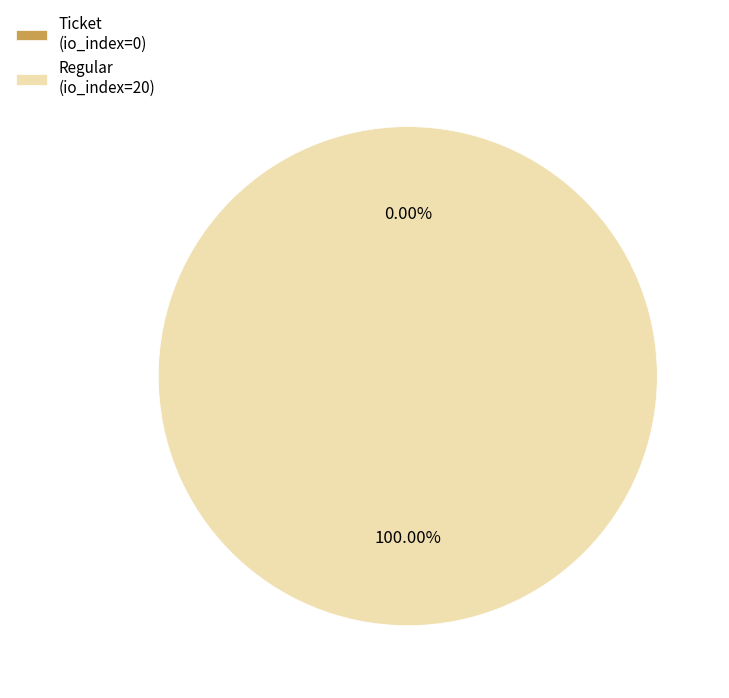

Combined, what portion of the pie is Regular (io_index=20) and Ticket (io_index=0)?

100.0%